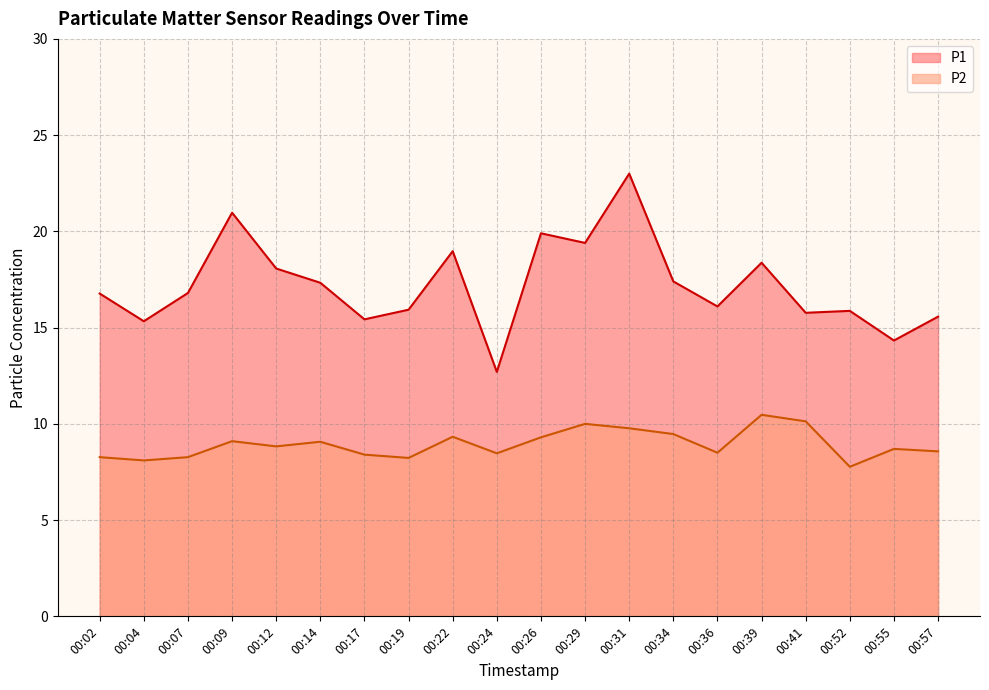

How many lines are shown in the chart?

2